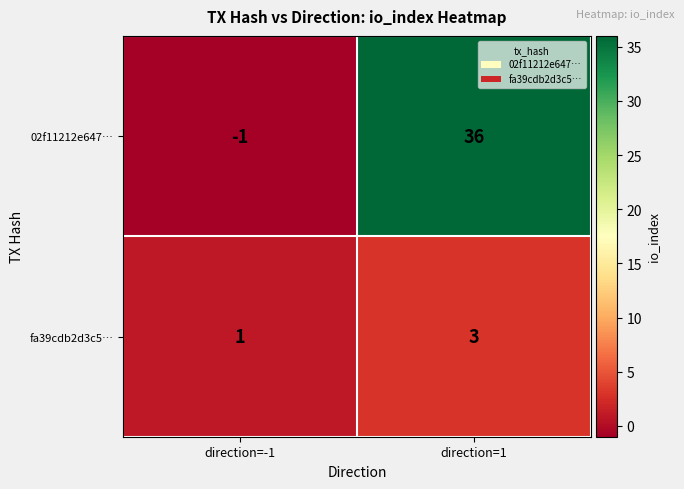

At which label is fa39cdb2d3c5… closest to 2?

direction=-1